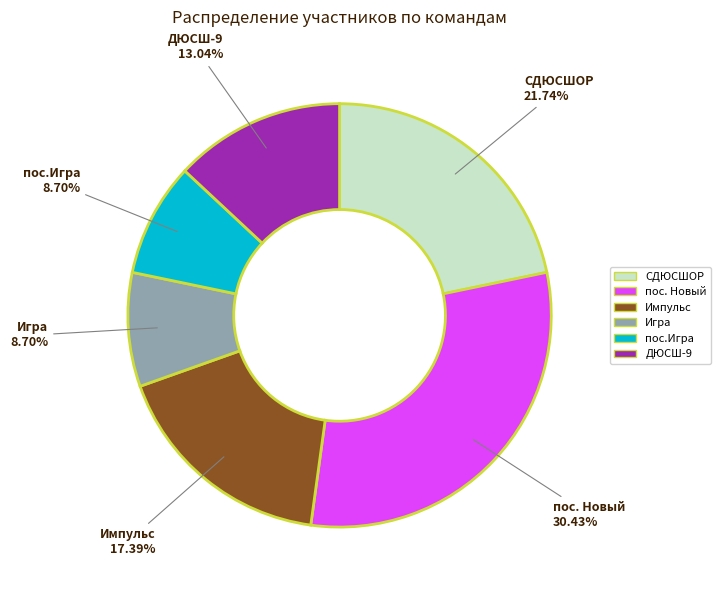

Does any single category account for the majority?

No